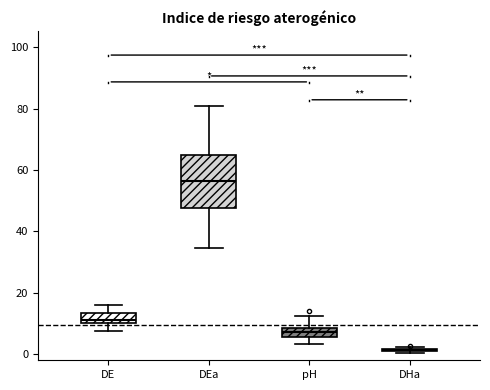

Which box is the tallest, from its lower edge to its upper edge?

DEa